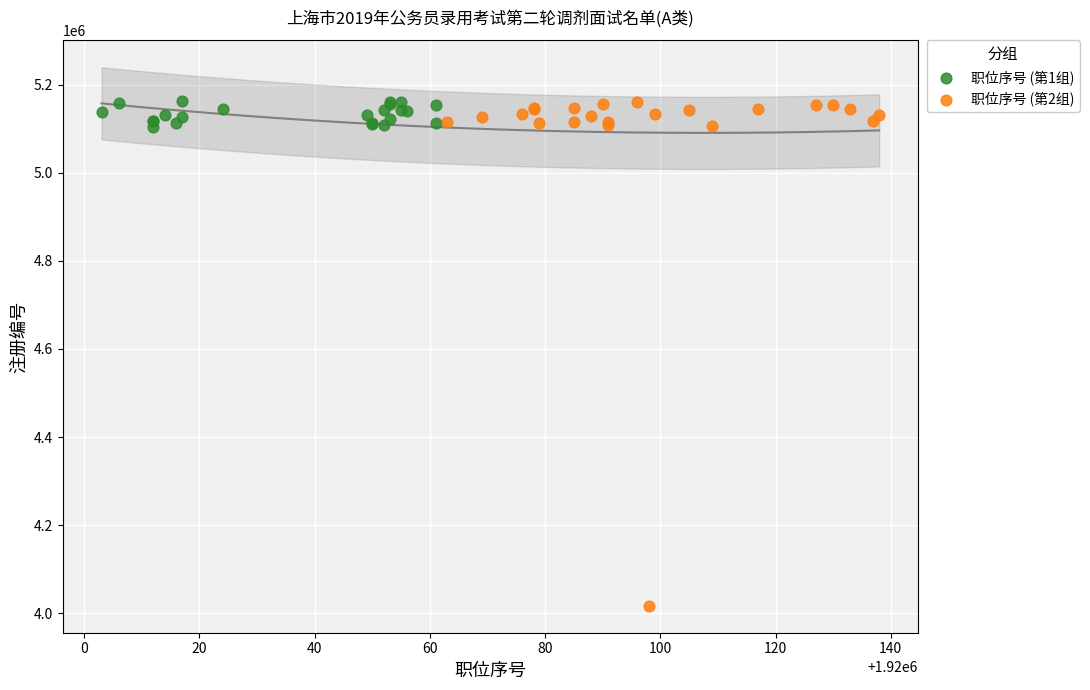

Which series has the widest spread of Y values?

职位序号 (第2组)